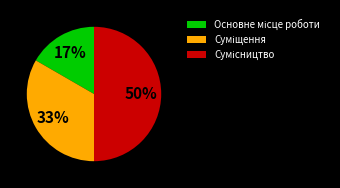

To the nearest percent, what is the average slice percentage?

33%